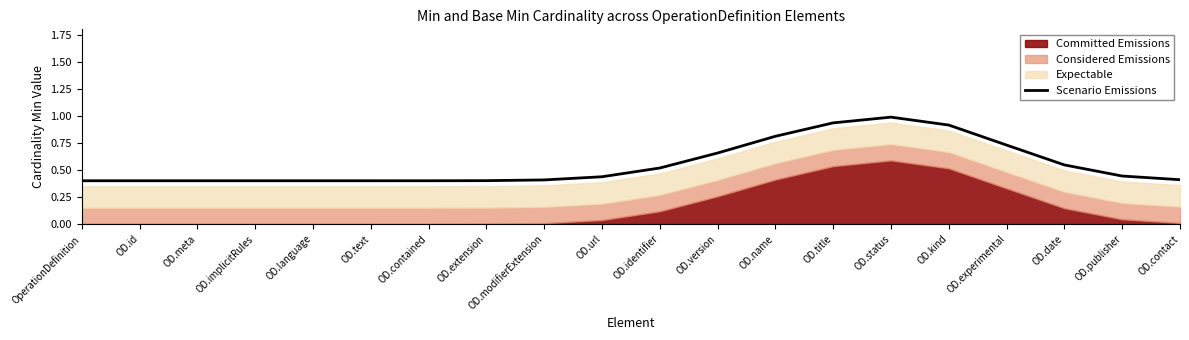

Rank the categories by value from lowest to highest.

OperationDefinition, OD.id, OD.meta, OD.implicitRules, OD.language, OD.text, OD.contained, OD.extension, OD.modifierExtension, OD.contact, OD.url, OD.publisher, OD.identifier, OD.date, OD.version, OD.experimental, OD.name, OD.kind, OD.title, OD.status